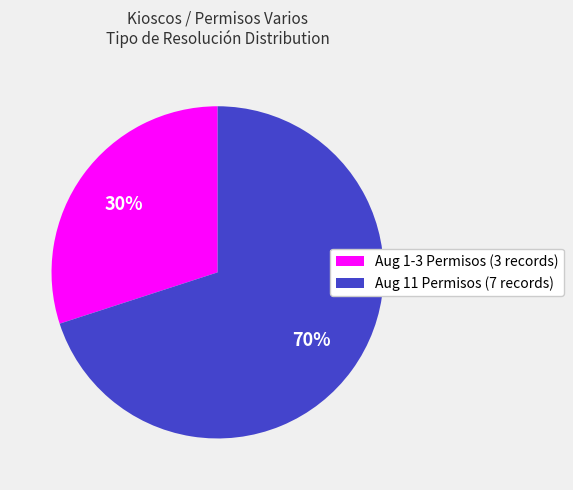

What is the majority slice?

Aug 11 Permisos (7 records)